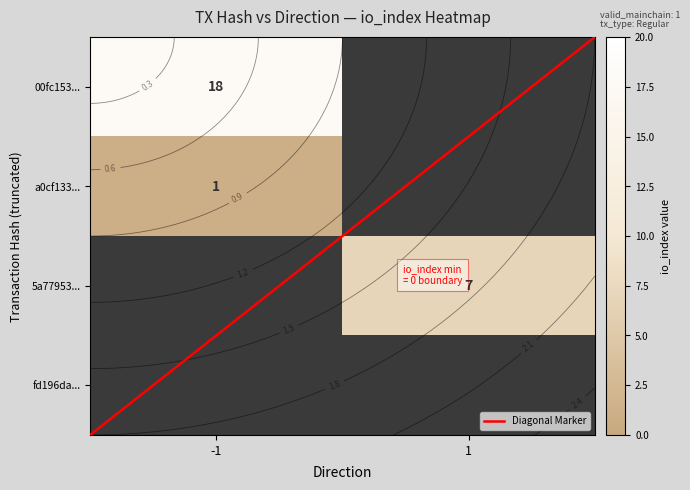

What is the spread (max minus min) of values at direction?

2